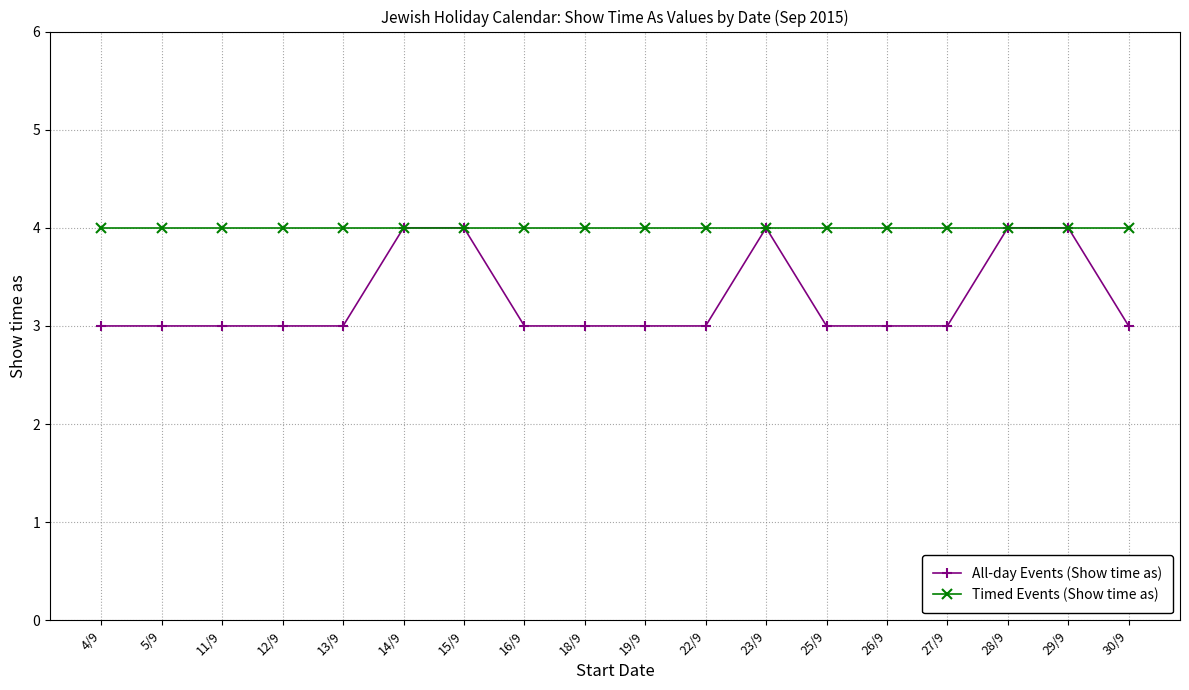

At 27/9, list the series in order from largest to smallest.

Timed Events (Show time as), All-day Events (Show time as)